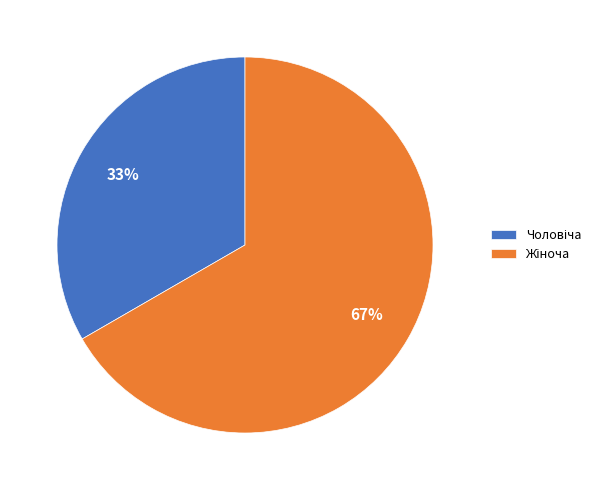

Is there a majority slice in this chart?

Yes